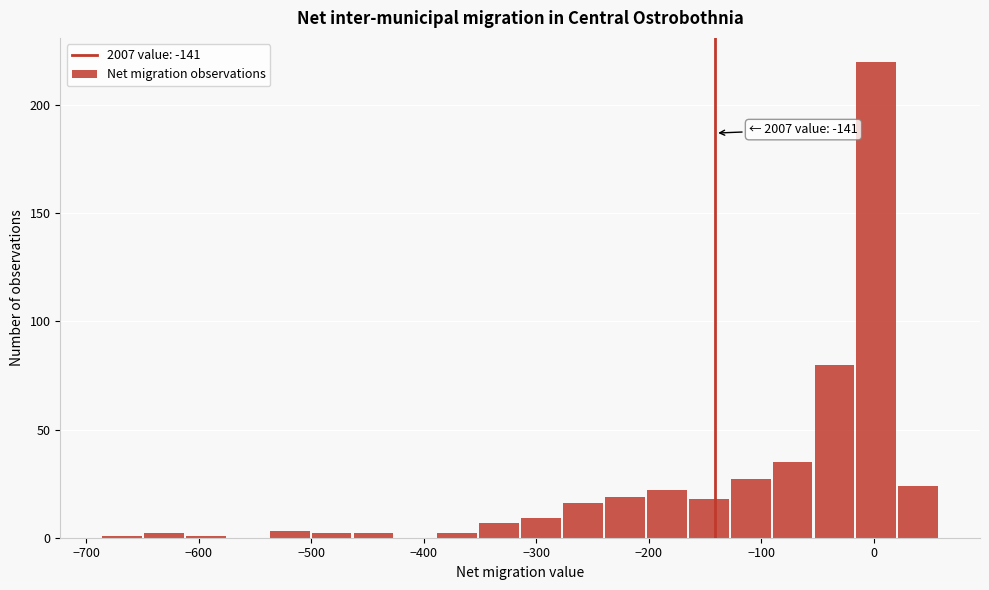

Read against the x-axis, roughly where is the centre of the tallest bar?

0